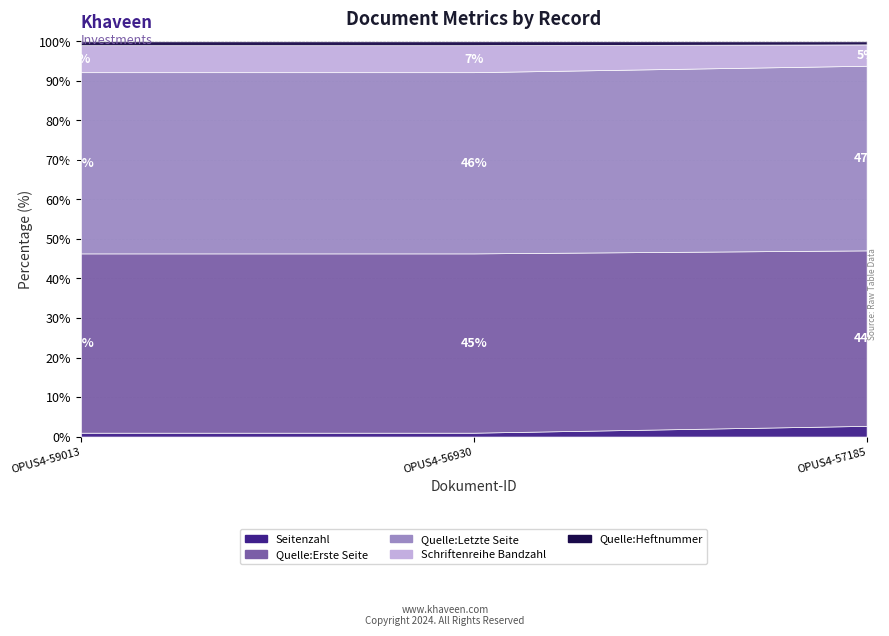

What are all the series names shown in the legend?

Seitenzahl, Quelle:Erste Seite, Quelle:Letzte Seite, Schriftenreihe Bandzahl, Quelle:Heftnummer